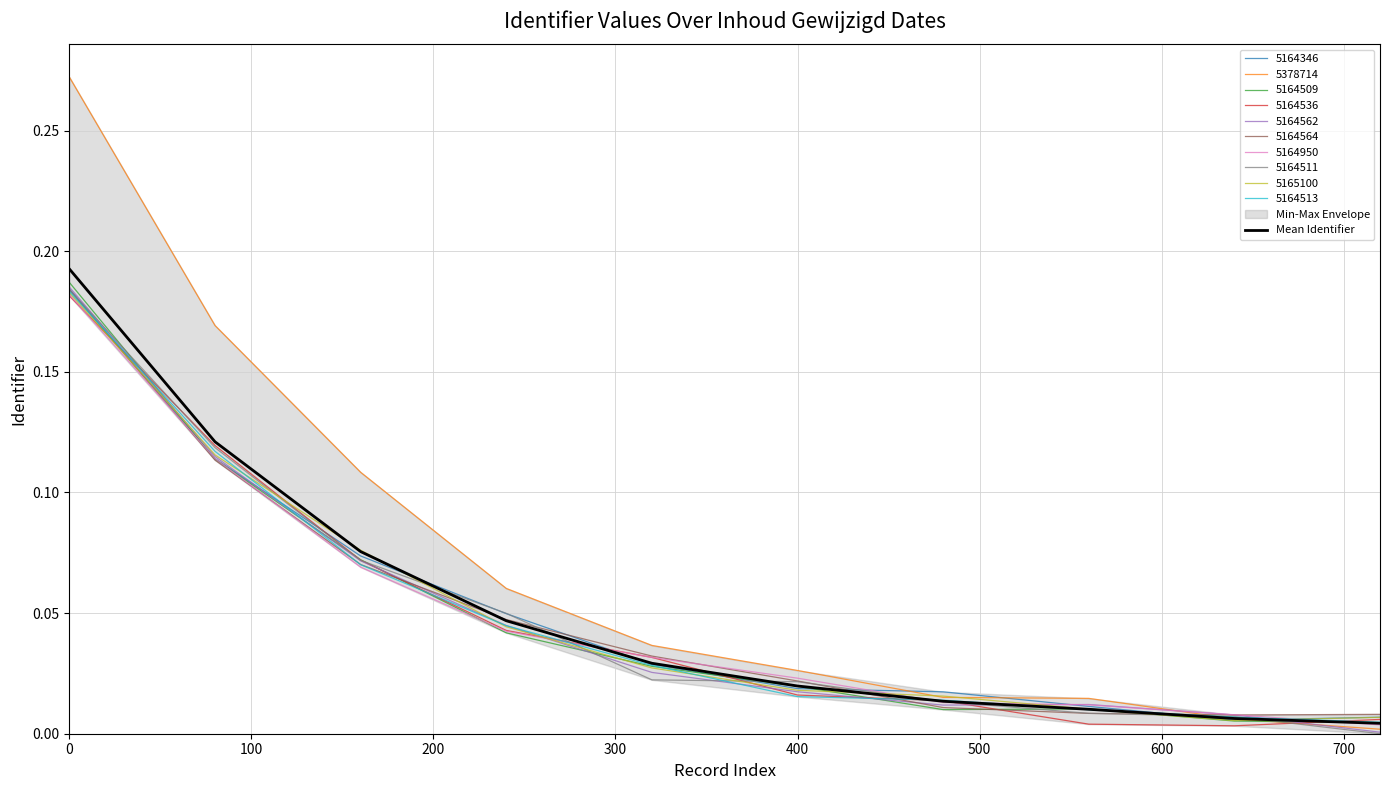

True or false: there are more than 2 points higher than both neighbors.

False